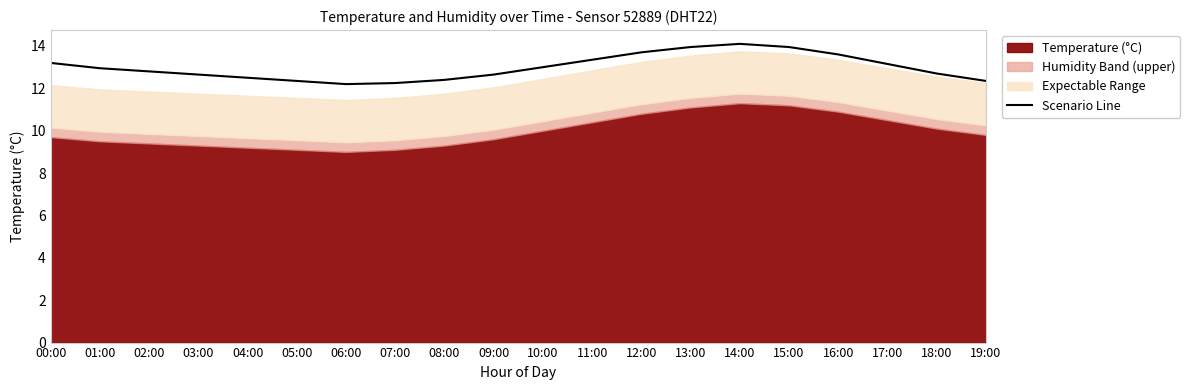

What is the difference between the second highest and second lowest values?

1.7